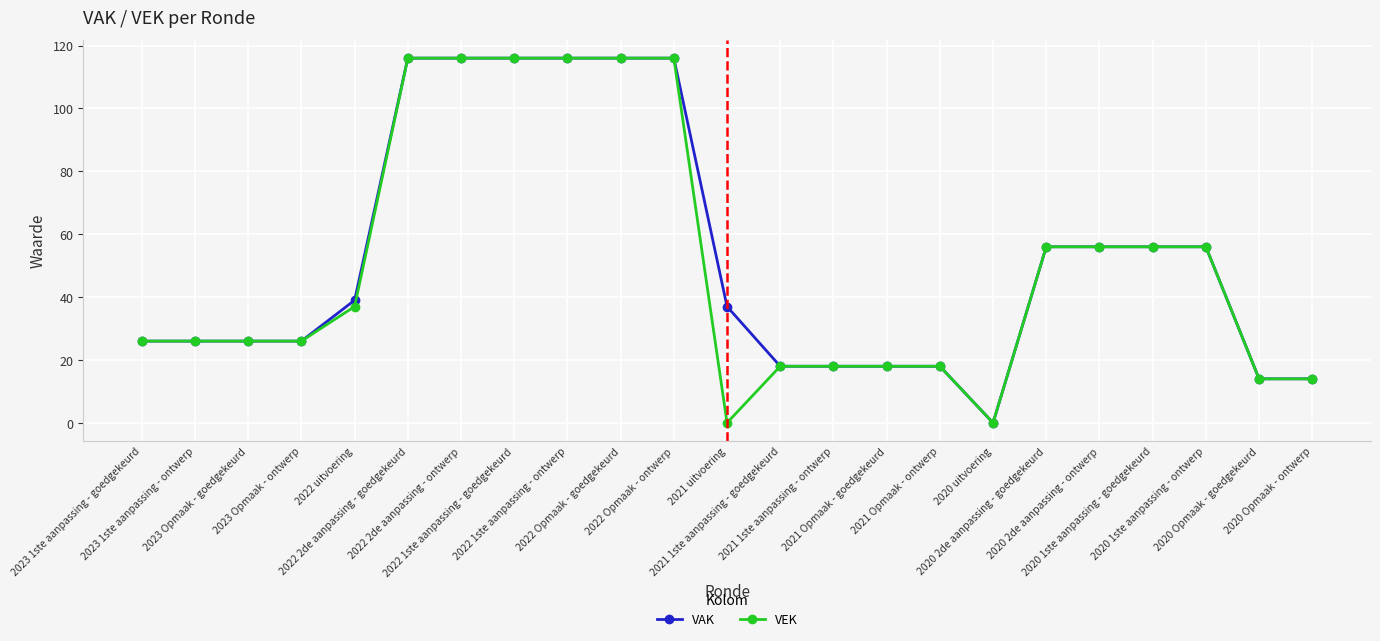

What is the difference between the second highest and second lowest values in the VAK series?

102